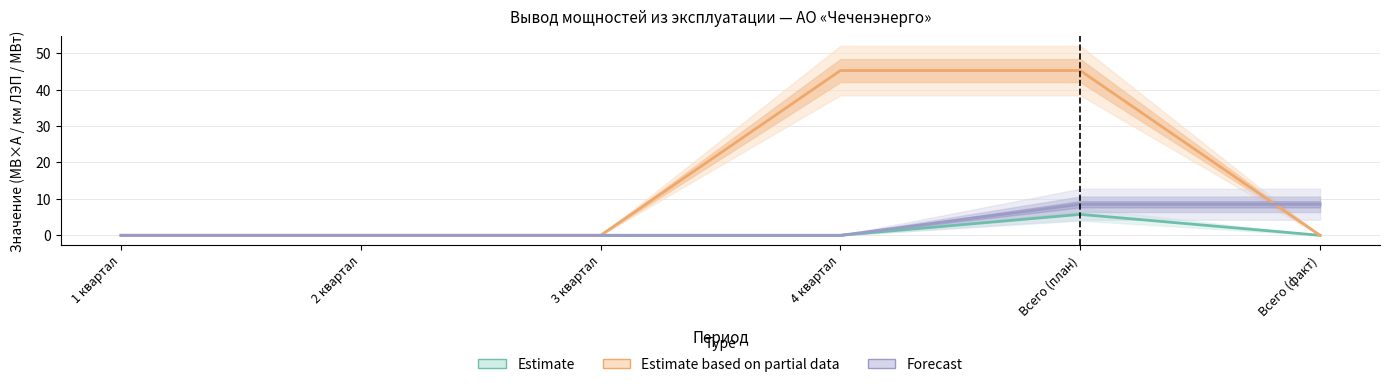

Is it true that МВ×А (план) equals 0.0 at 2 квартал?

True